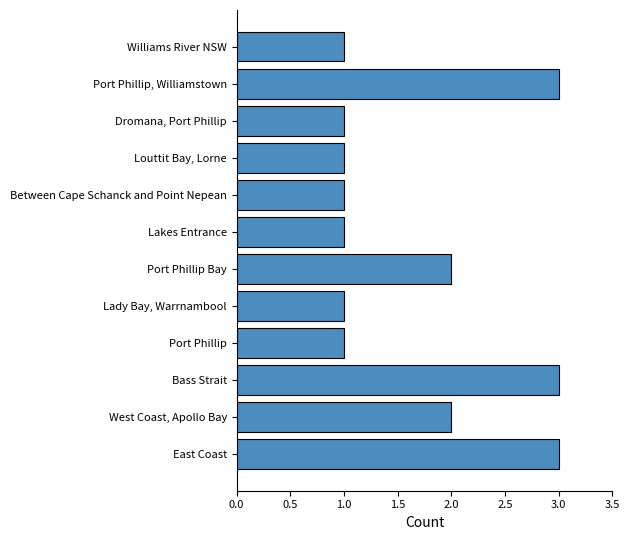

What is the sum of the values at Lakes Entrance and Bass Strait?

4